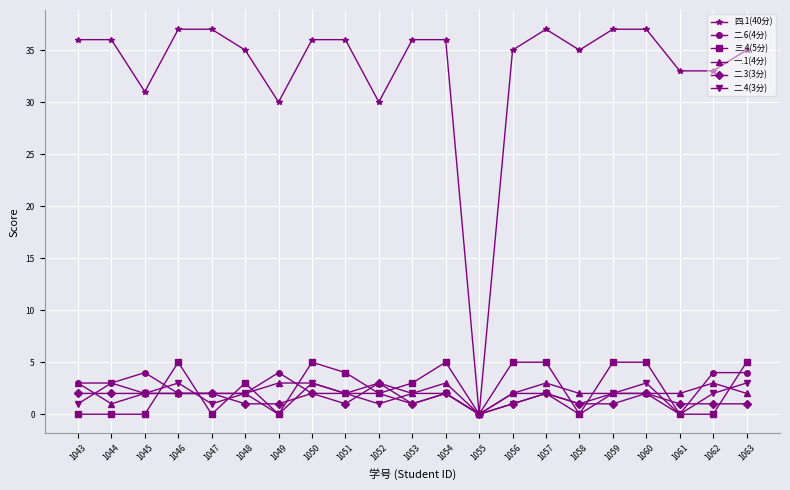

What is the greatest value displayed?

37